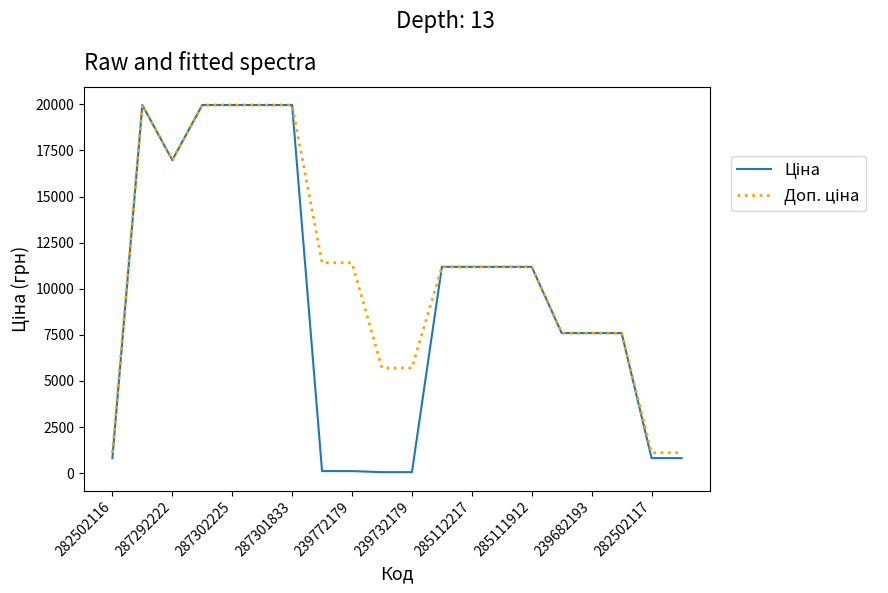

How many lines are shown in the chart?

2